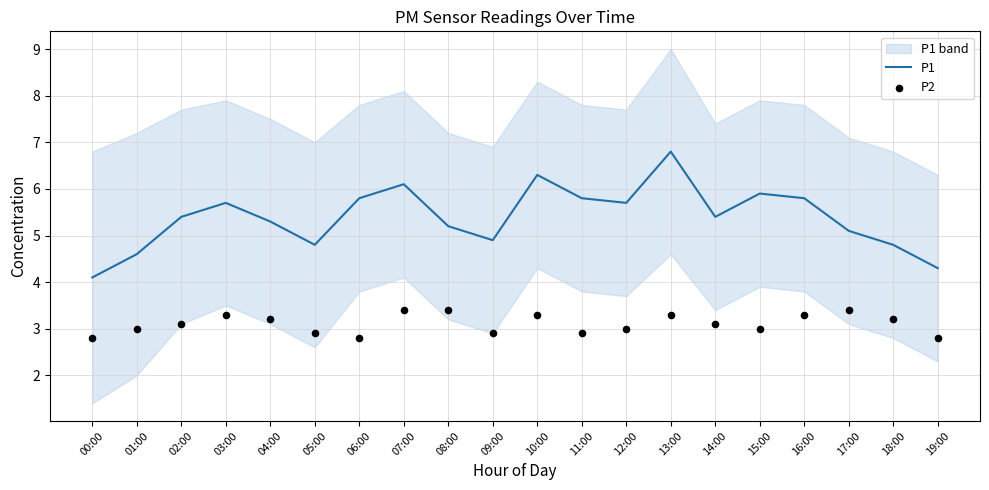

At which category is the sum across all series the highest?

13:00